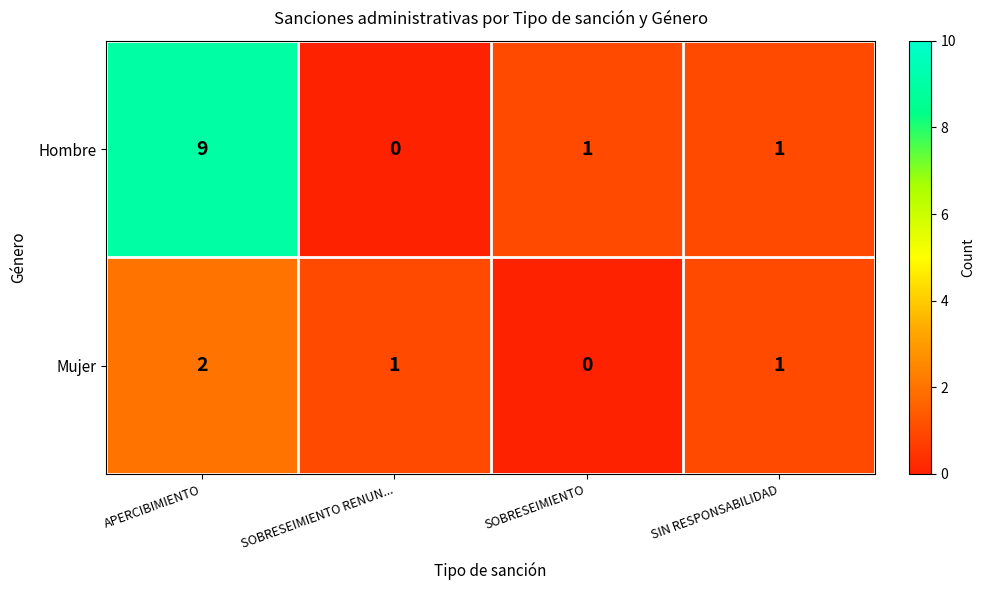

Which category has the highest value in the Mujer series?

APERCIBIMIENTO